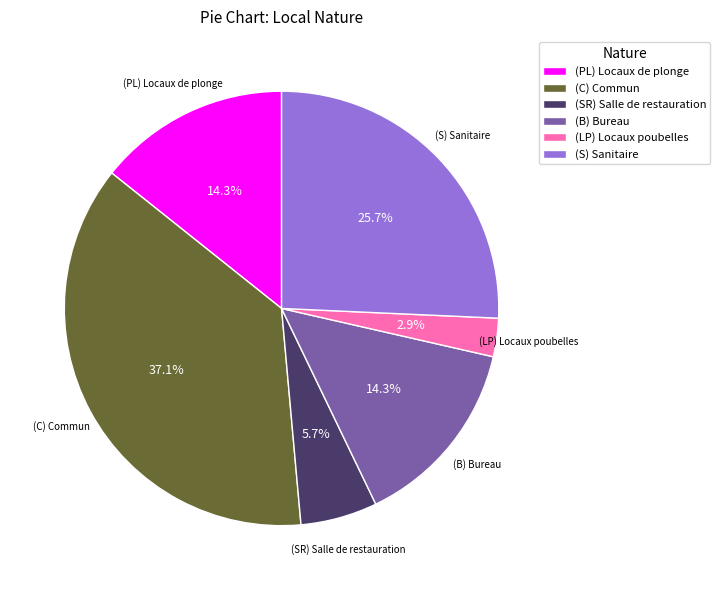

Count the number of slices in the pie.

6